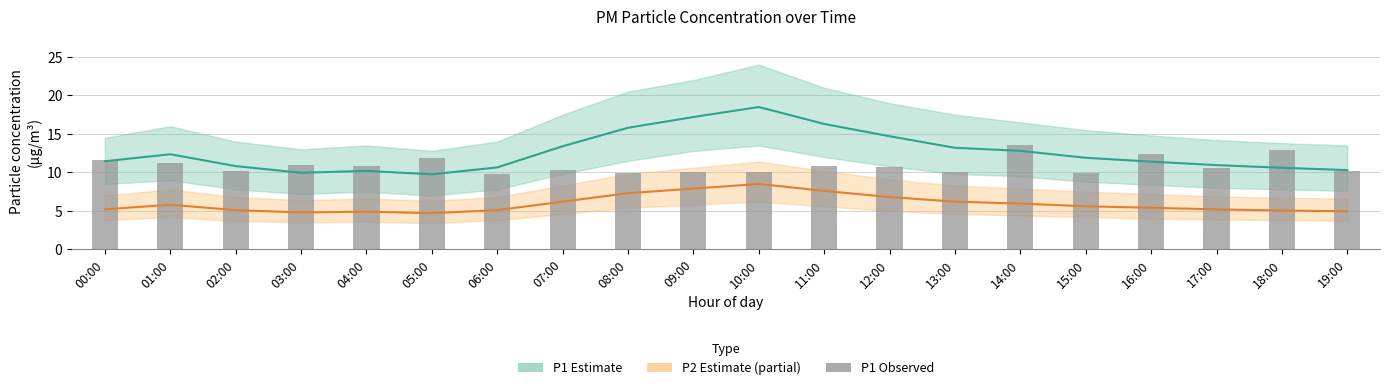

Which series has the largest total across all categories?

P1 (PM10)